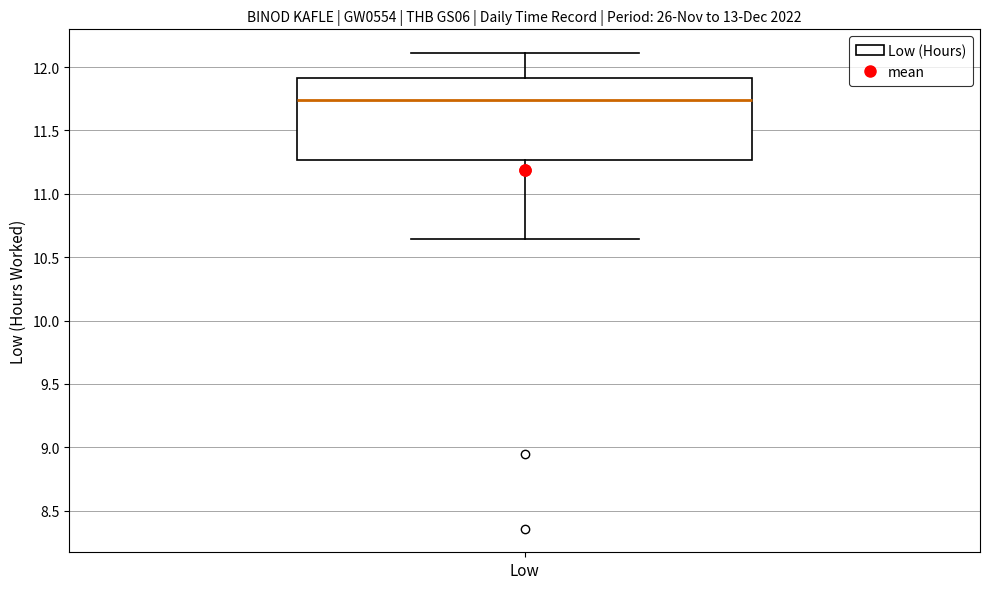

Read this box plot against the y-axis: the position of the median line, the range covered by the box, and the ends of both whiskers. The values are not printed on the chart, so give them approximately, as read against the axis.

median 11.75, box 11.25 to 11.90, whiskers 10.65 to 12.10